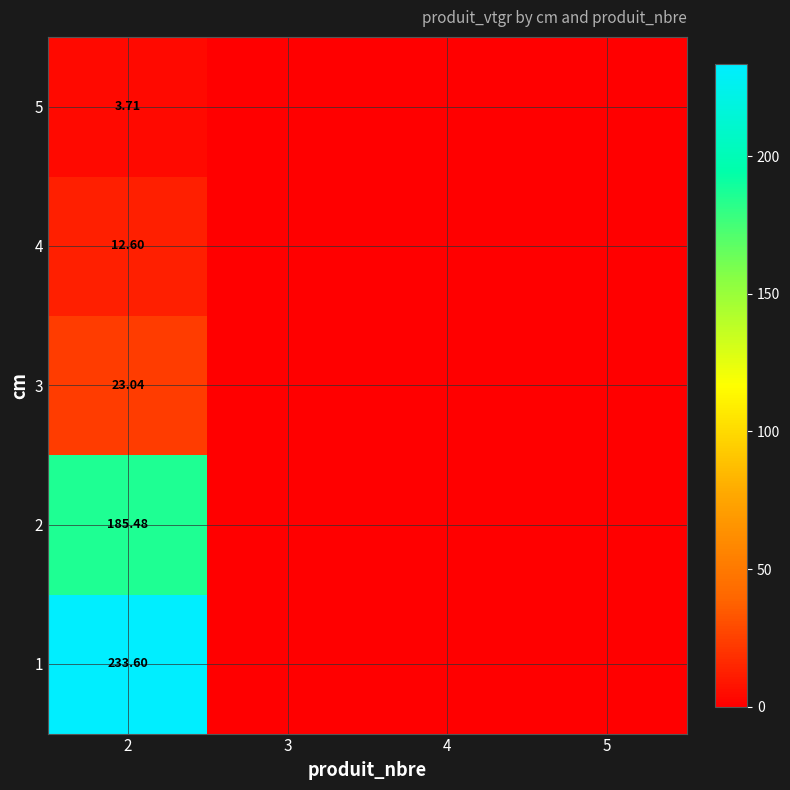

At how many categories does at least one series exceed 27?

1